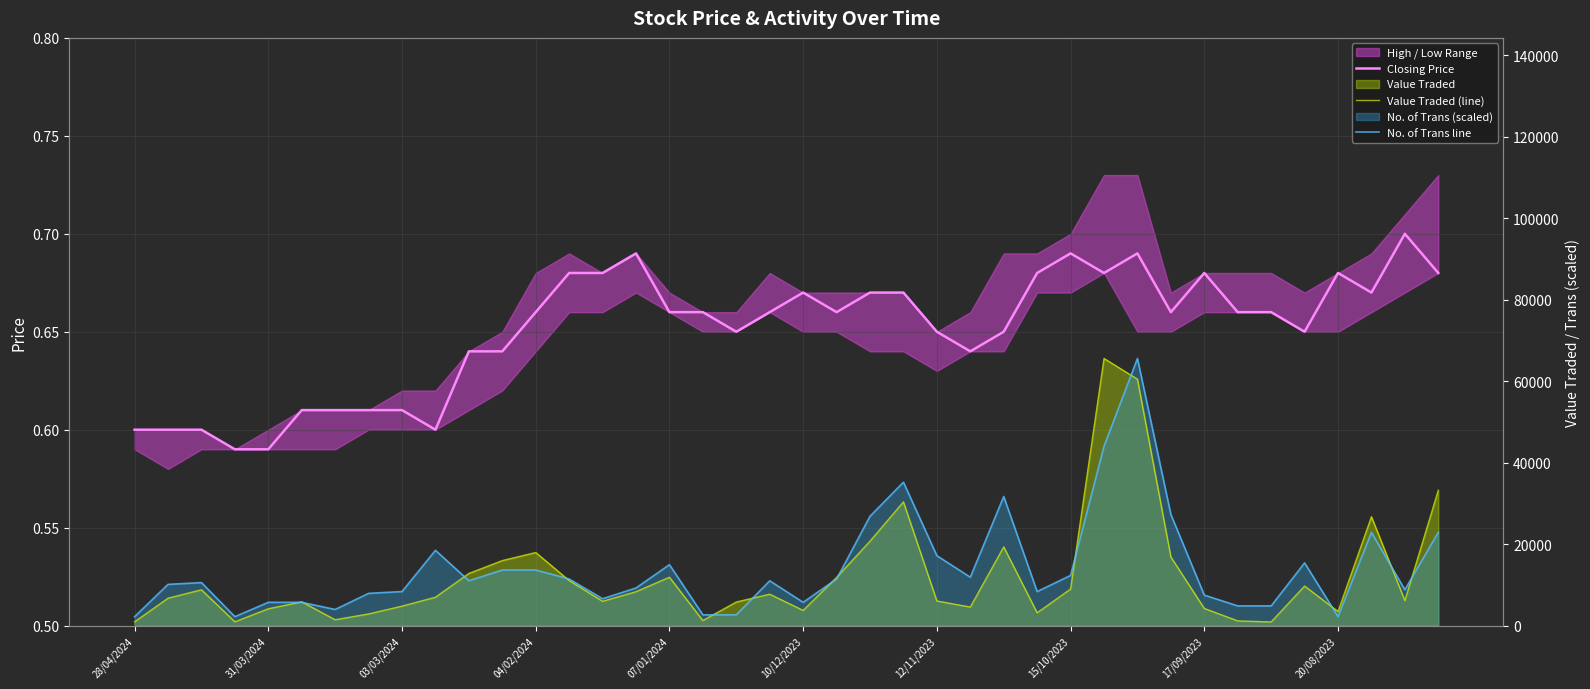

What is the average value of the Value Traded (line) series?

11980.8